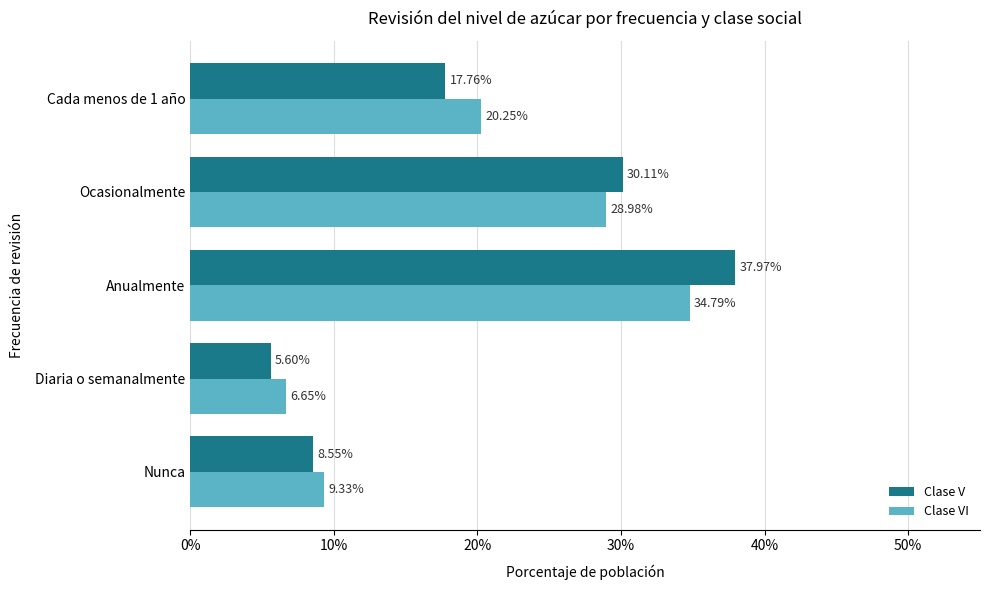

Which series has the largest range (max minus min)?

Clase V